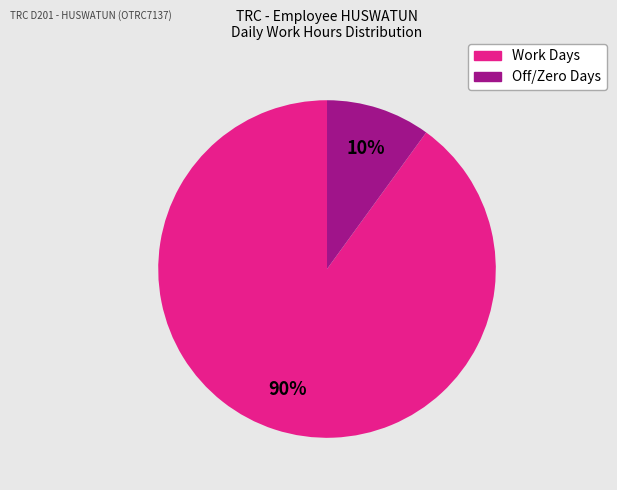

Is there any slice that represents more than half of the pie?

Yes